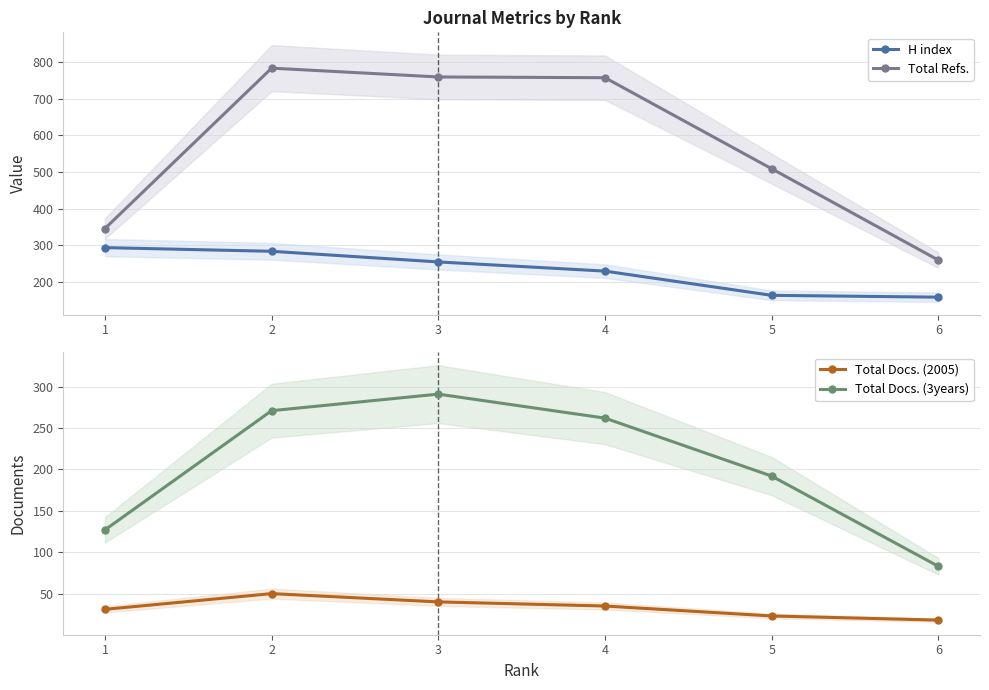

Rank the series at 5 from lowest to highest value.

Total Docs. (2005), H index, Total Docs. (3years), Total Refs.